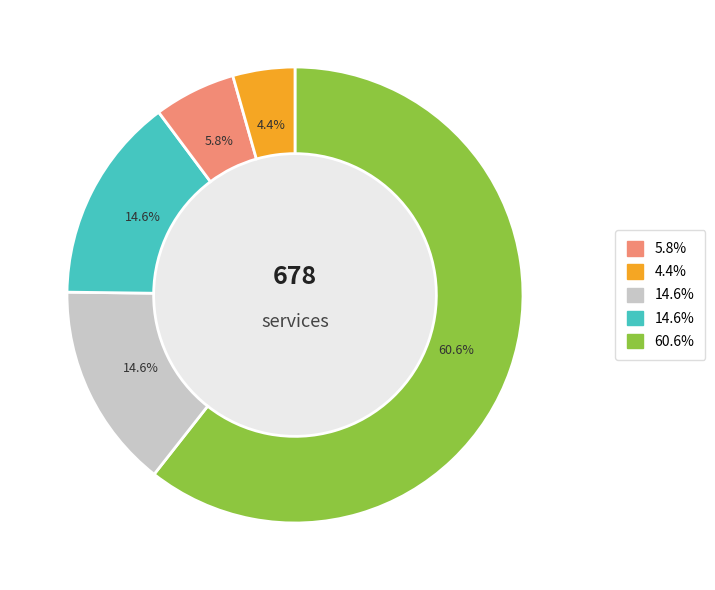

To the nearest percent, what is the difference between the largest and smallest slice percentages?

56%